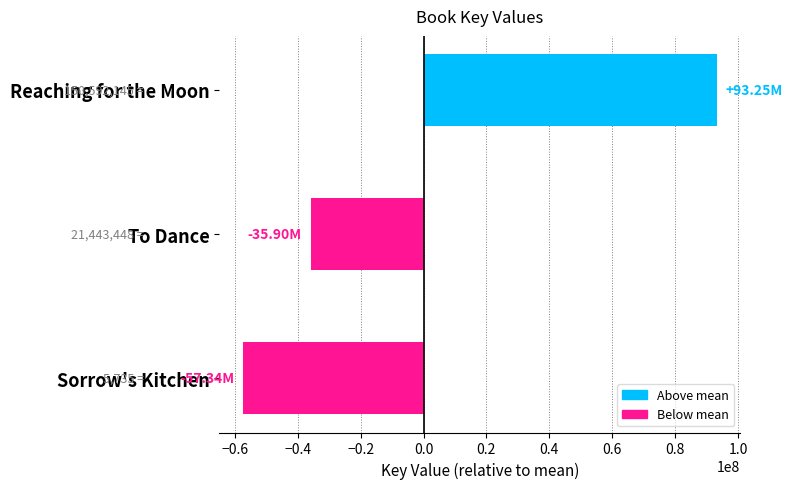

Between Sorrow's Kitchen and To Dance, which is larger?

To Dance